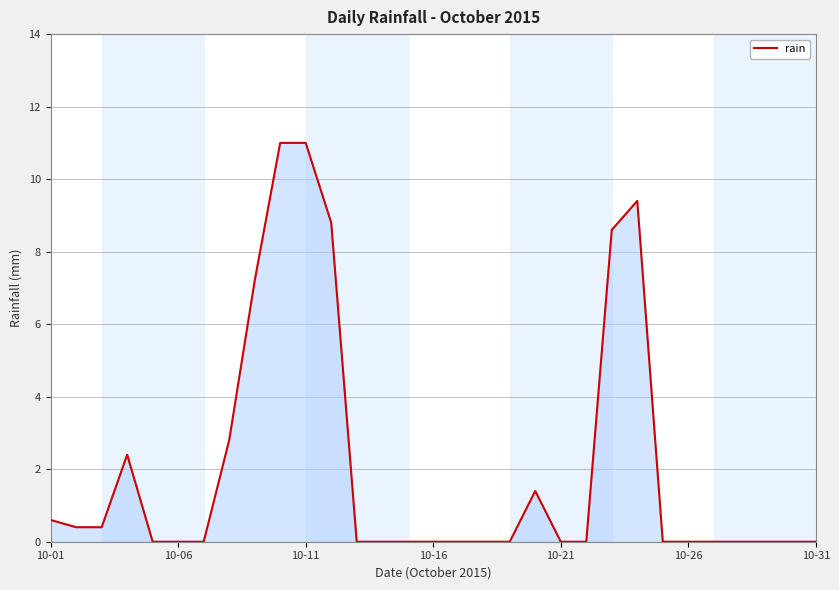

What is the difference between the maximum and minimum values?

11.0